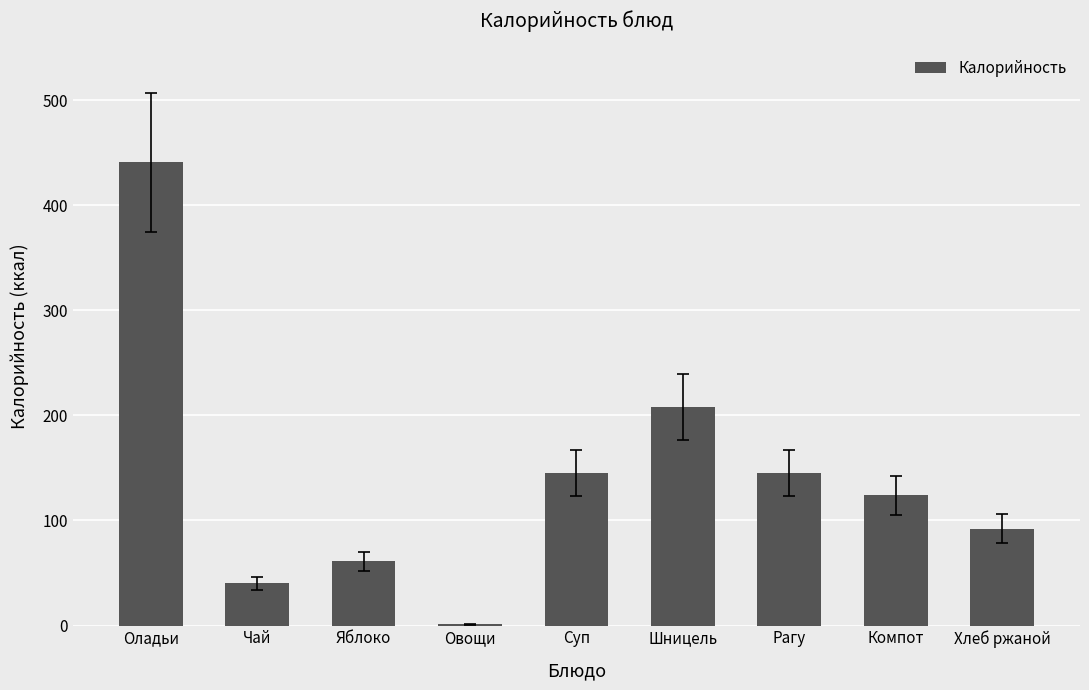

Approximately how many times larger is the value at Компот compared to Оладьи?

0.3